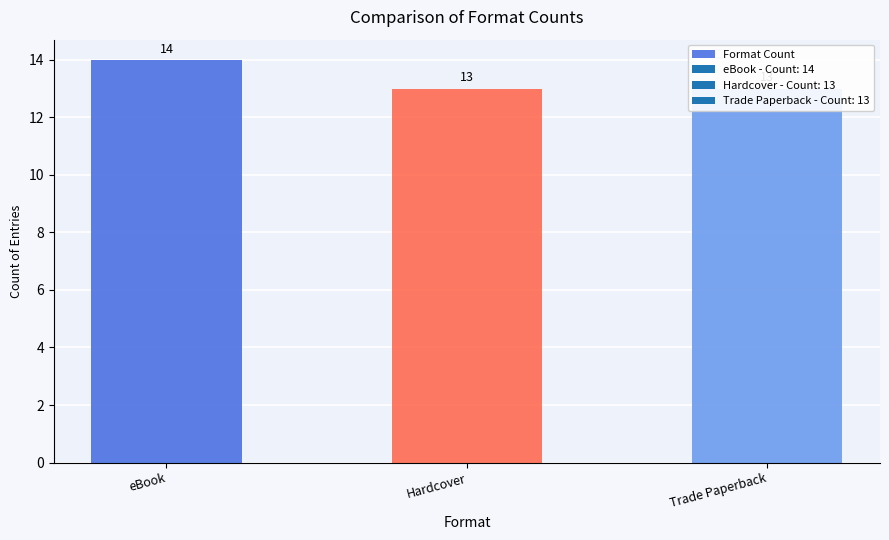

Does the chart contain stacked bars?

No